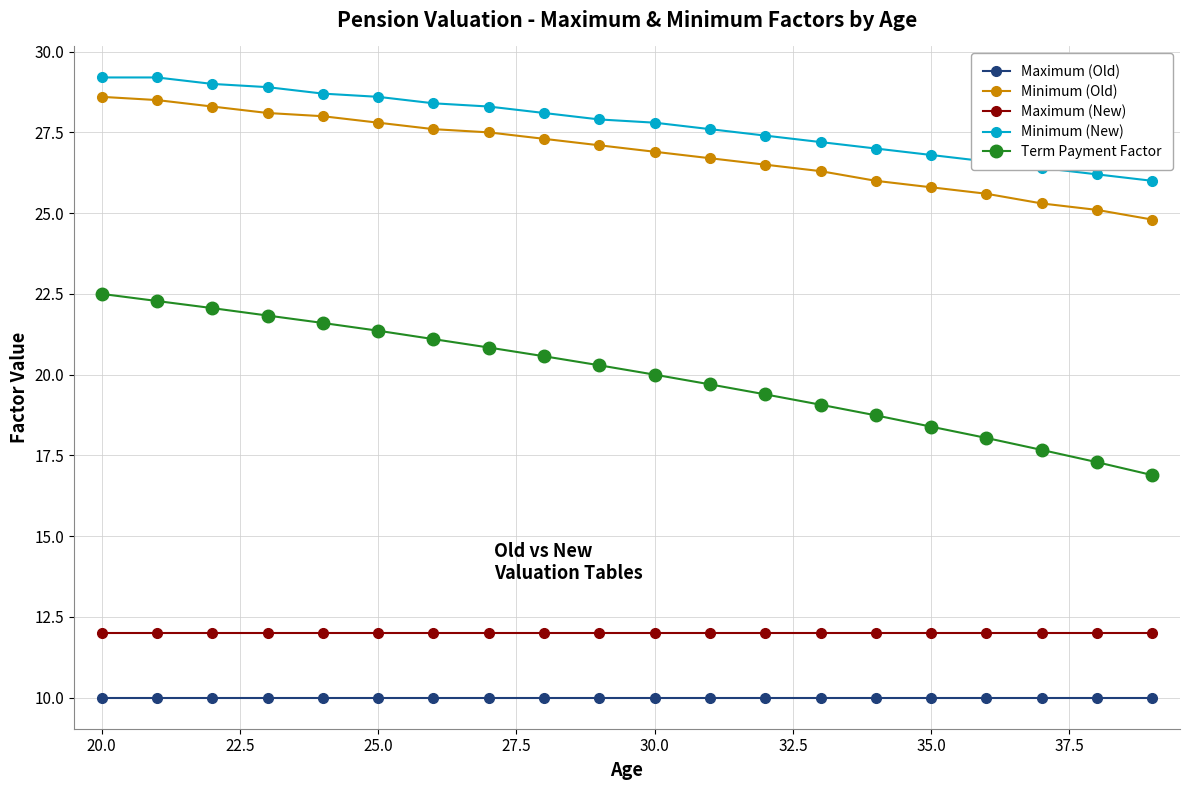

What is the lowest value of the Minimum (New) series?

26.0